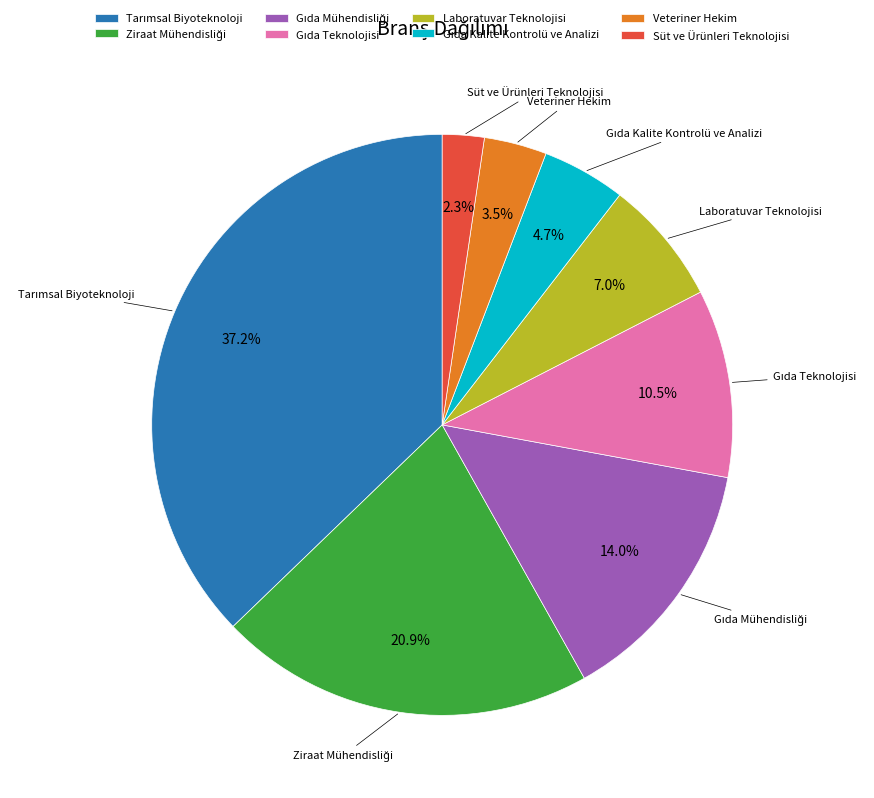

Combined, what portion of the pie is Laboratuvar Teknolojisi and Veteriner Hekim?

10.5%